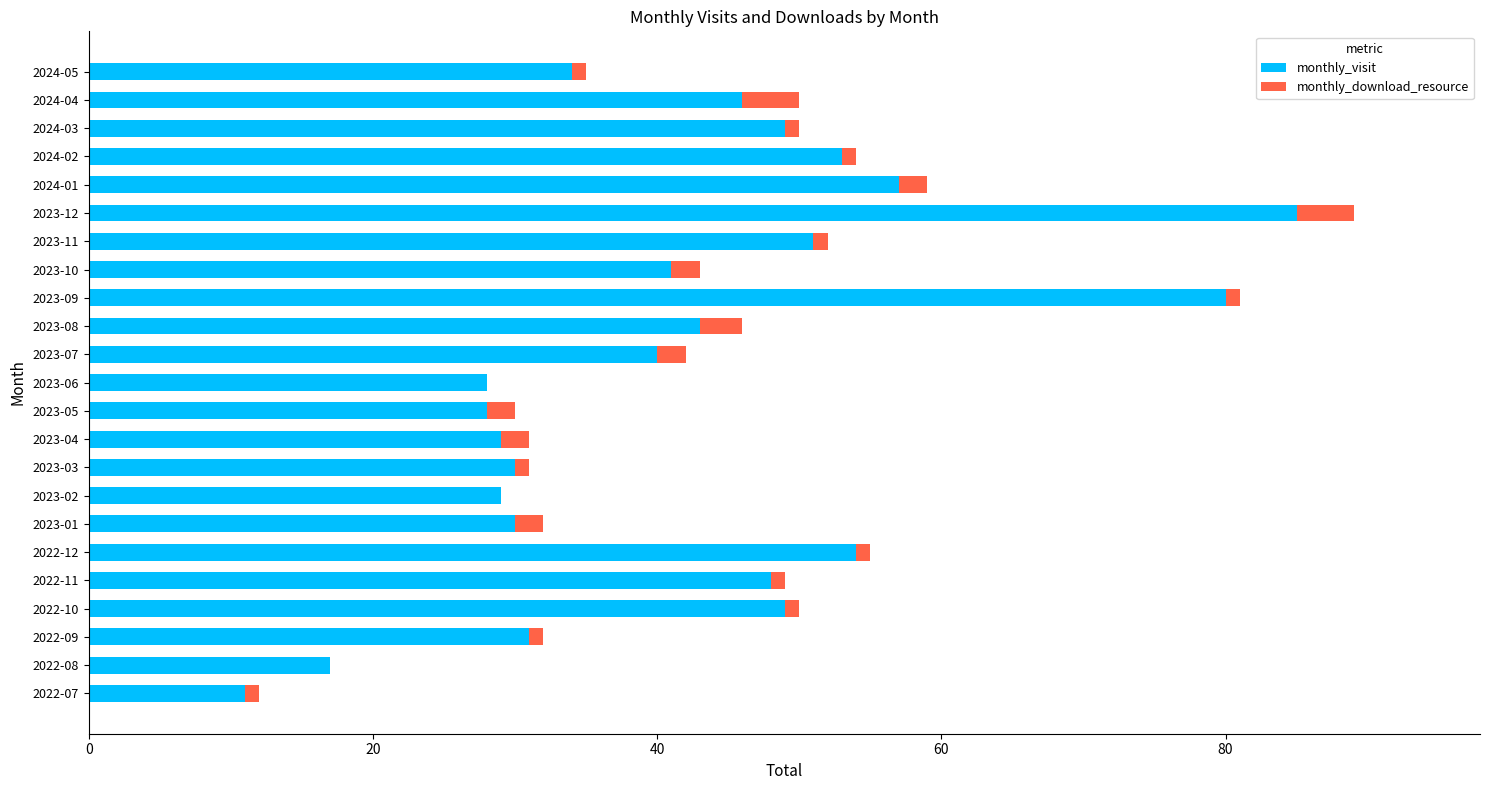

The value of monthly_visit at 2022-07 is 11. True or false?

True